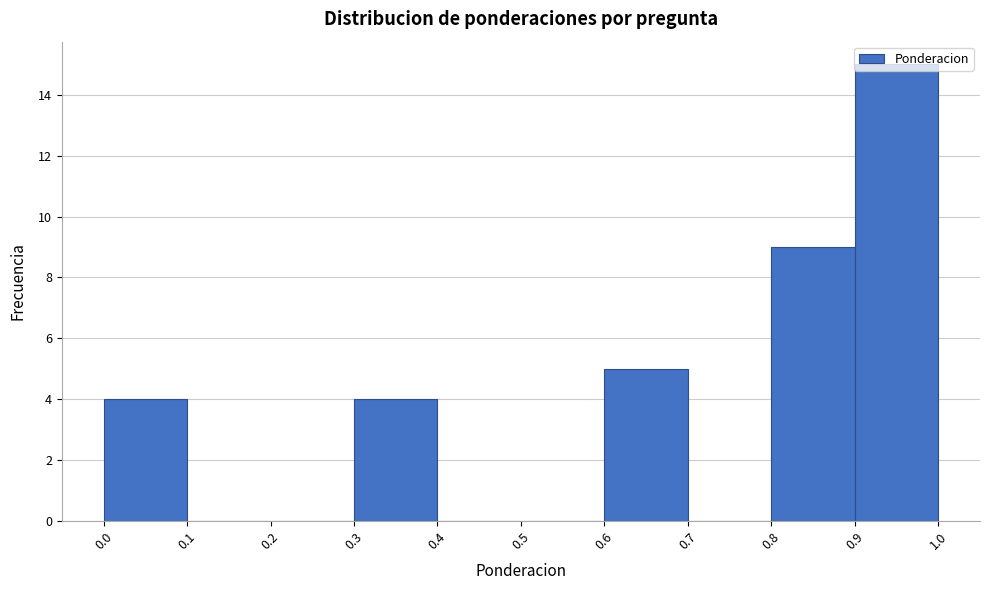

Reading left to right, transcribe this chart: for each bar, give the range it covers on the x-axis and its height. The values are not printed on the chart, so give them approximately, as read against the axis.

0.0 to 0.1: 4
0.1 to 0.2: 0
0.2 to 0.3: 0
0.3 to 0.4: 4
0.4 to 0.5: 0
0.5 to 0.6: 0
0.6 to 0.7: 5
0.7 to 0.8: 0
0.8 to 0.9: 9
0.9 to 1.0: 15